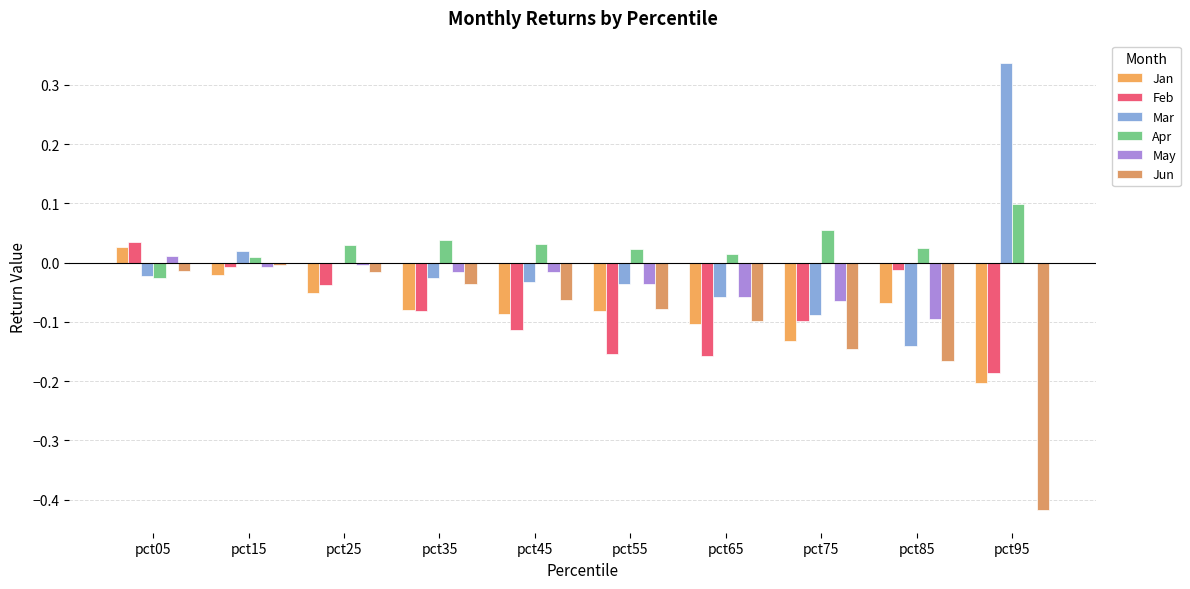

What is the difference between the maximum and minimum values in the Jun series?

0.4